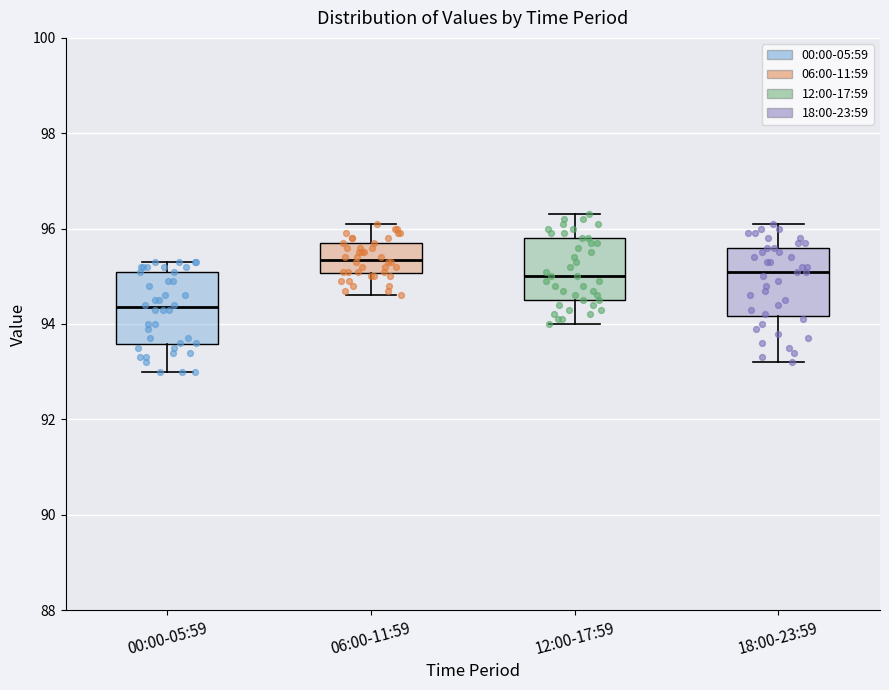

Reading left to right, transcribe this box plot: for each box, give where its median line is, the range the box spans, and where its two whiskers end, as read against the y-axis. The values are not printed on the chart, so give them approximately, as read against the axis.

00:00-05:59: median 94.4, box 93.6 to 95.2, whiskers 93.0 to 95.4
06:00-11:59: median 95.4, box 95.0 to 95.8, whiskers 94.6 to 96.2
12:00-17:59: median 95.0, box 94.6 to 95.8, whiskers 94.0 to 96.4
18:00-23:59: median 95.2, box 94.2 to 95.6, whiskers 93.2 to 96.2